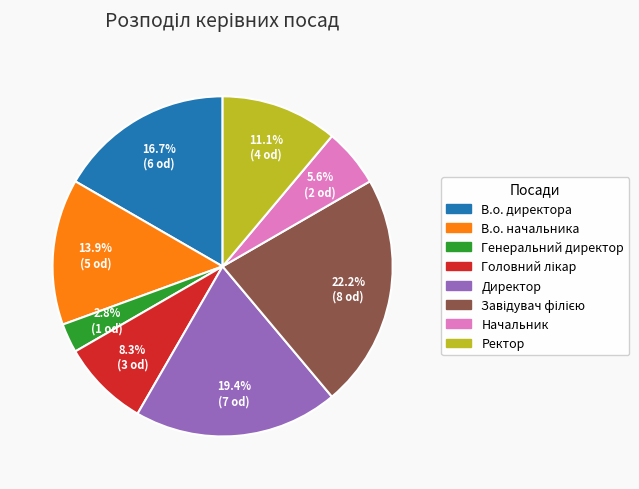

What percentage is the Директор slice, to the nearest percent?

19%